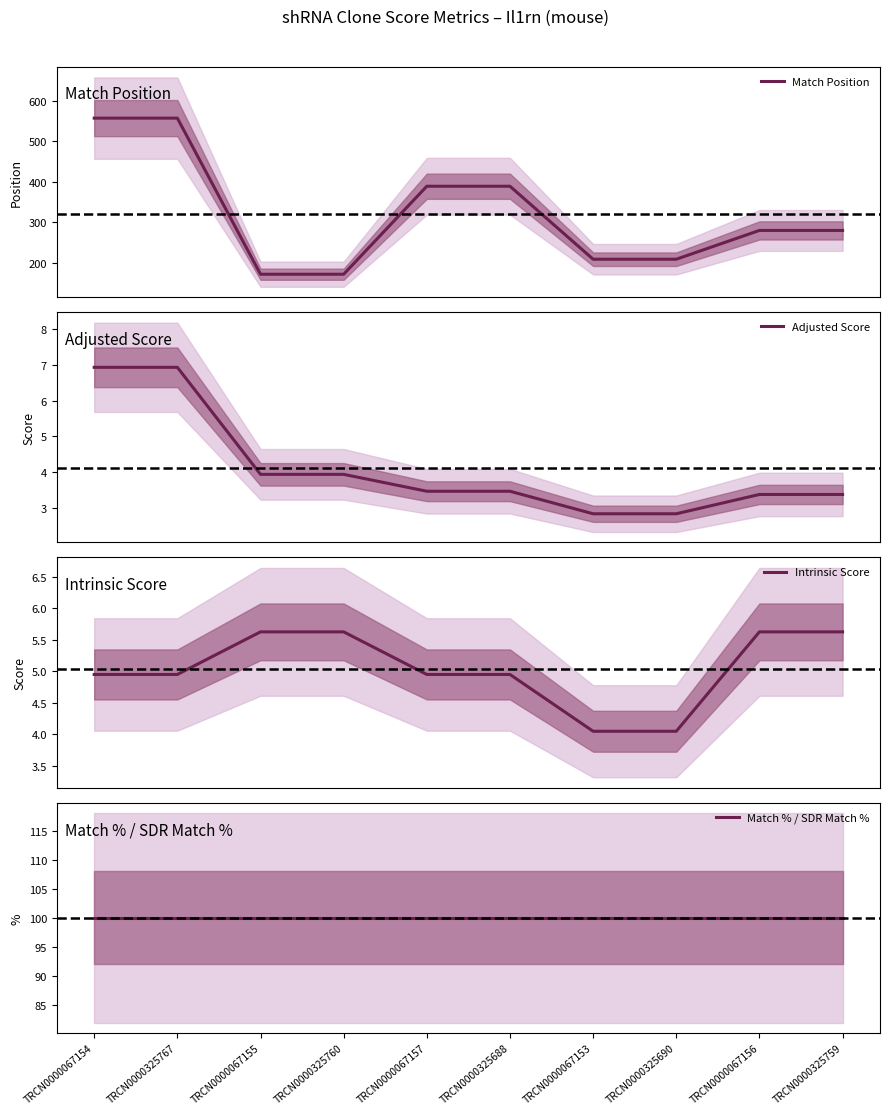

What is the maximum value shown in the chart?

557.0